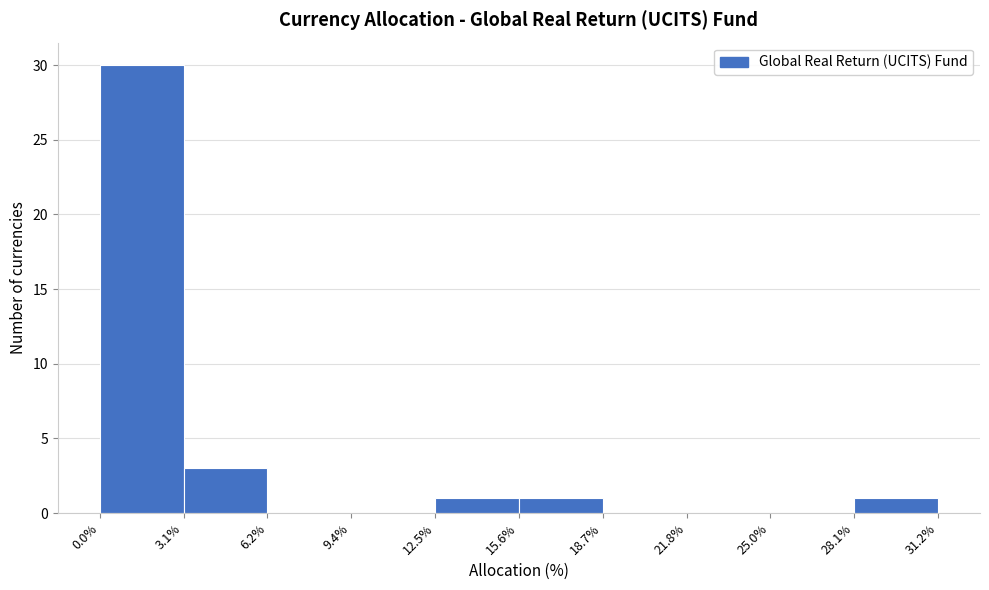

Which range on the x-axis has the tallest bar?

0.0% to 3.1%